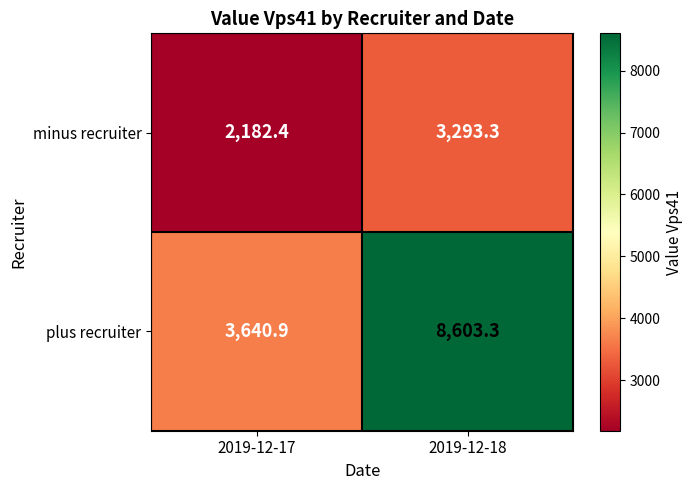

What is the spread (max minus min) of values at 2019-12-18?

5310.0